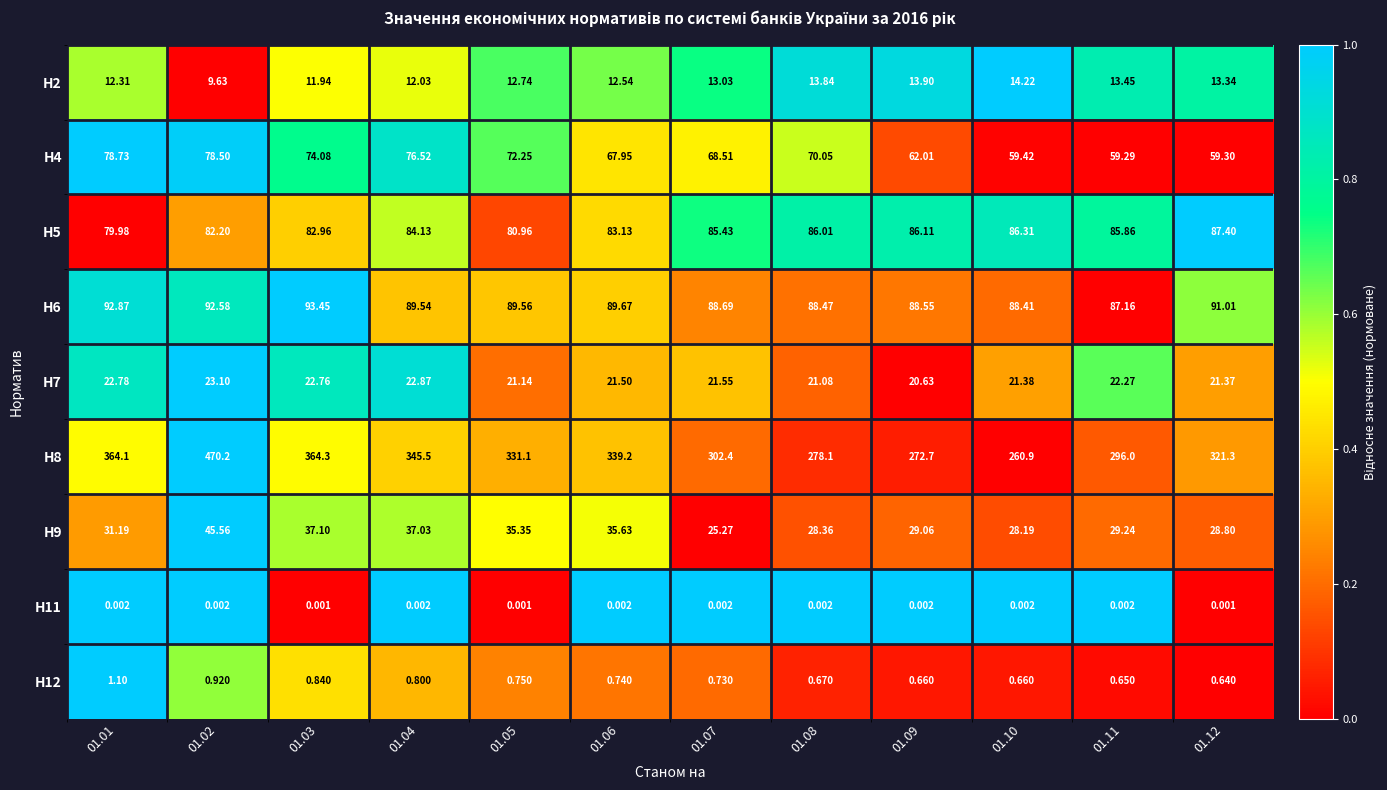

At 01.02, list the series in order from smallest to largest.

Н11, Н12, Н2, Н7, Н9, Н4, Н5, Н6, Н8